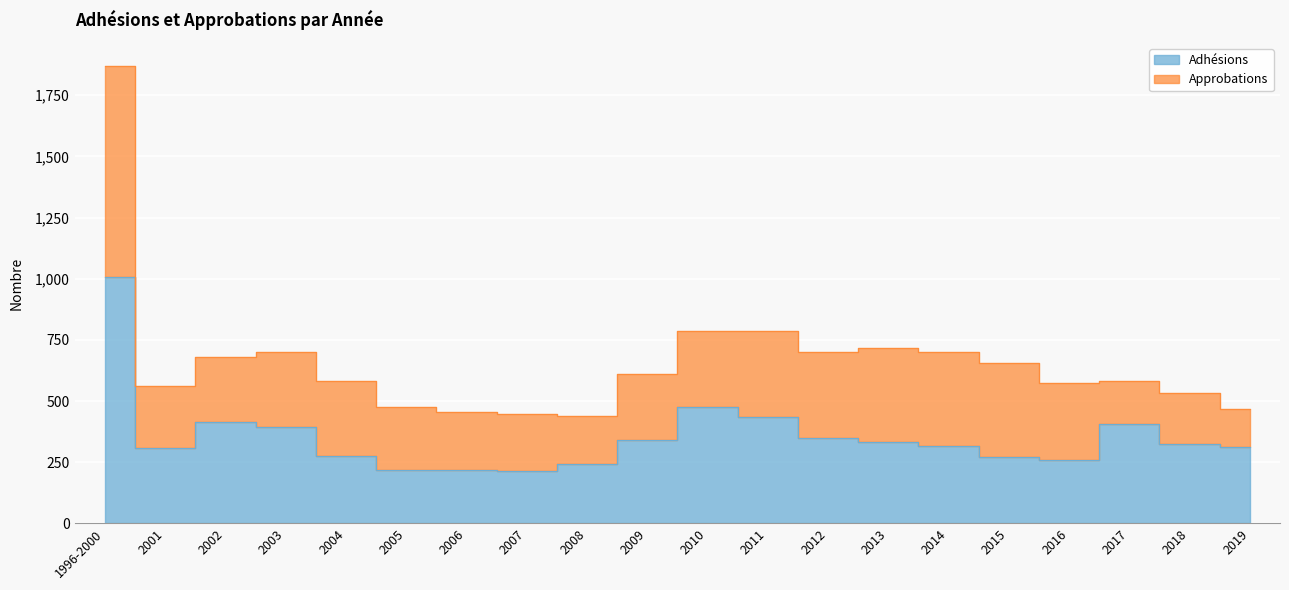

The value at 2015 is 431. True or false?

False